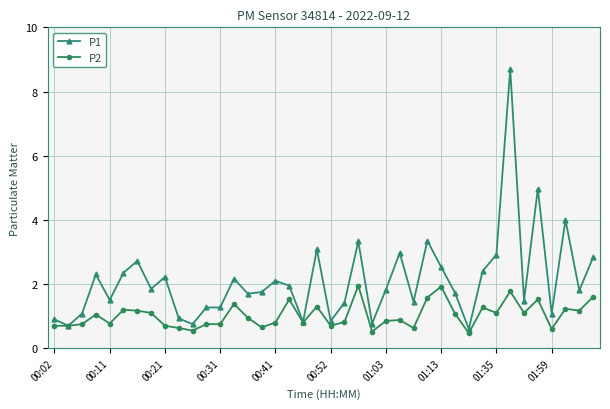

List the series in order of their overall mean, lowest first.

P2, P1